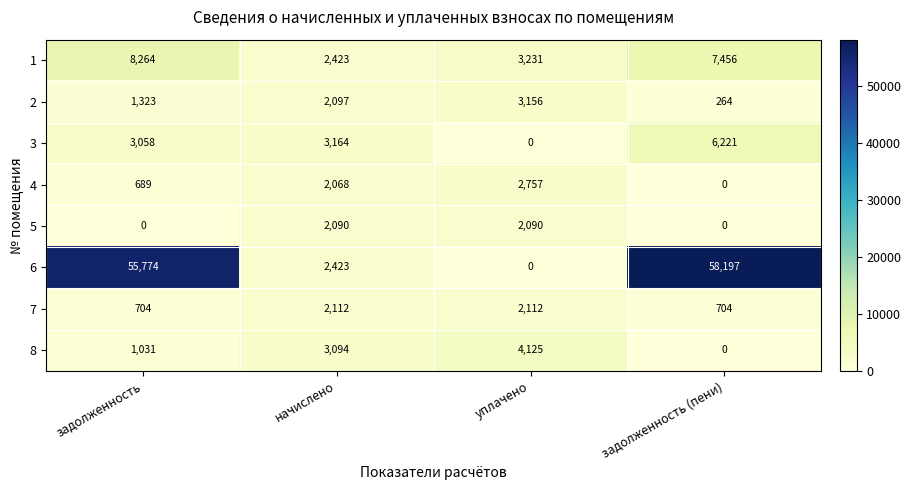

The value of 2 at задолженность (пени) is 132. True or false?

False